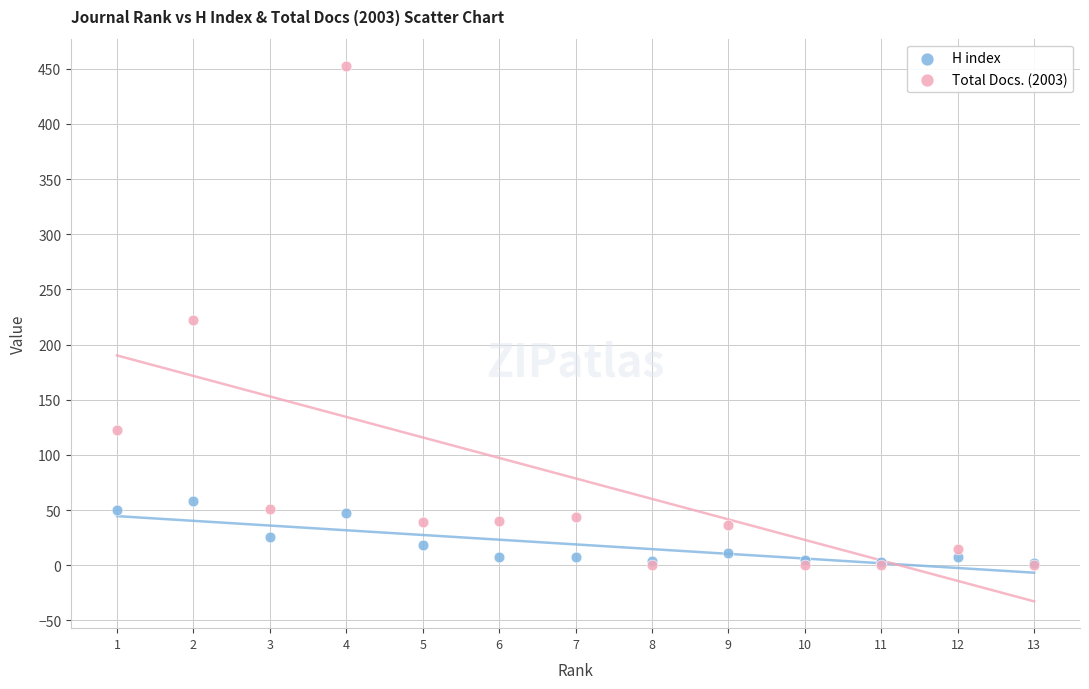

What are all the series names shown in the legend?

H index, Total Docs. (2003)